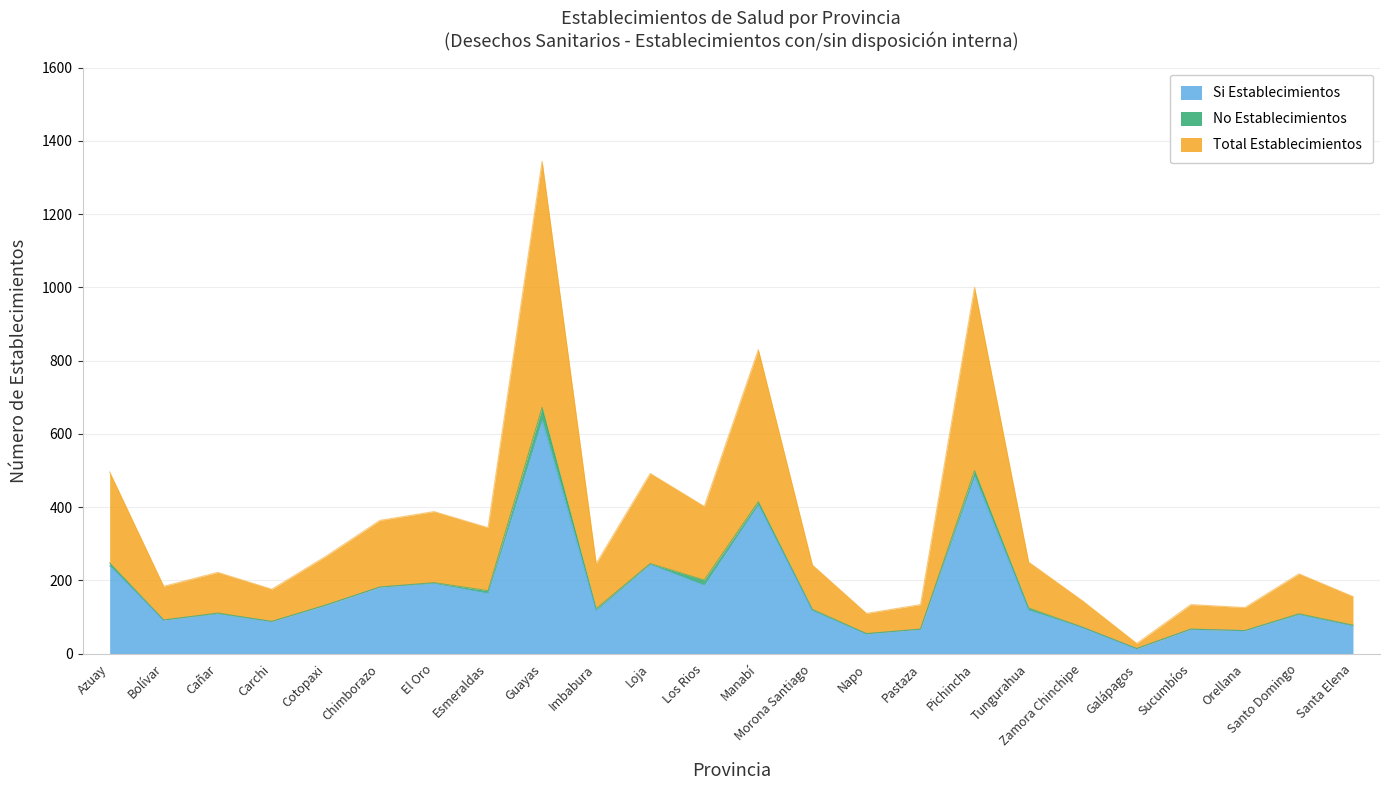

At which category does the chart reach its minimum across all series?

Galápagos